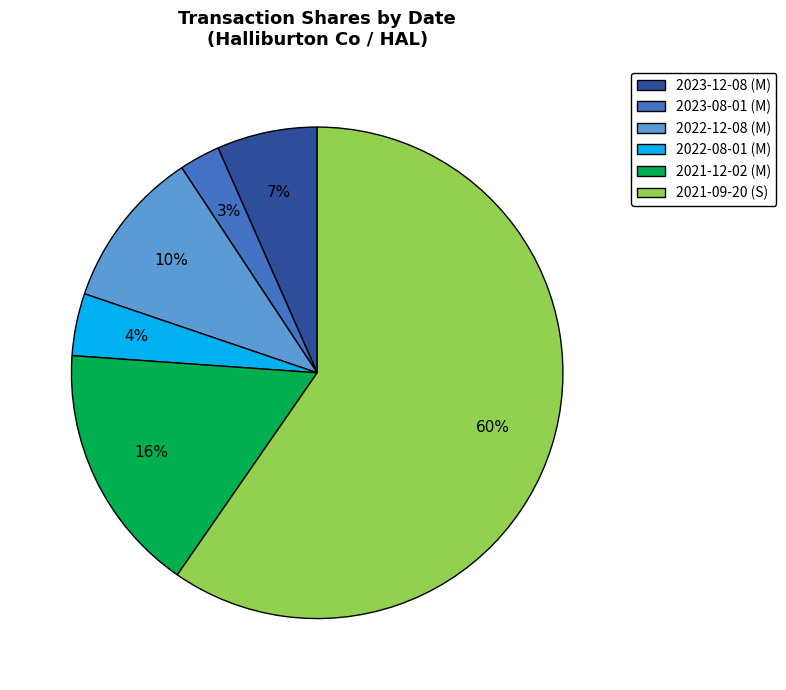

The 2022-12-08 (M) slice represents 10% of the pie. True or false?

True